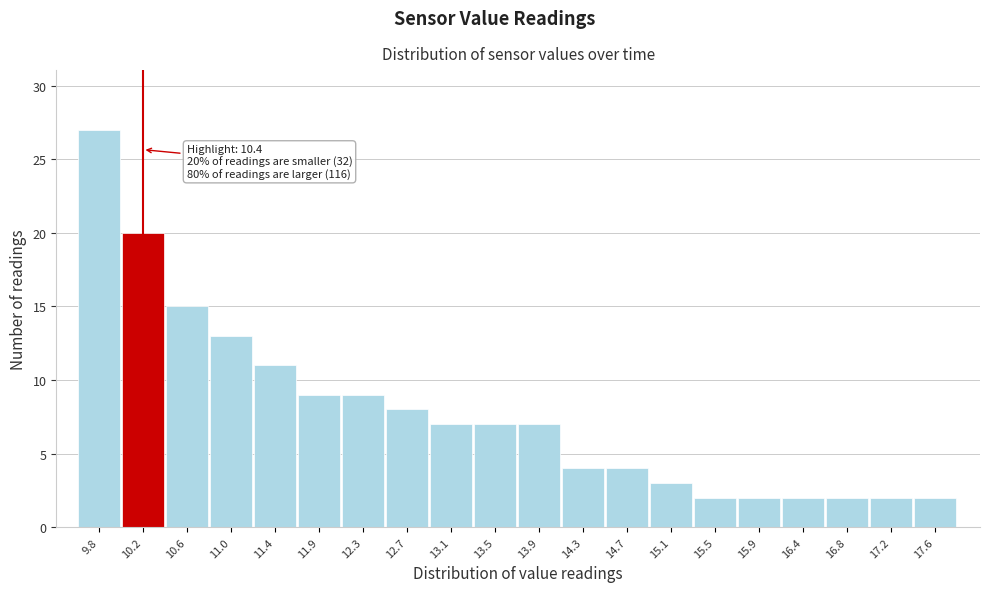

Reading left to right, transcribe all the data shown in this chart.

27	20	15	13	11	9	9	8	7	7	7	4	4	3	2	2	2	2	2	2